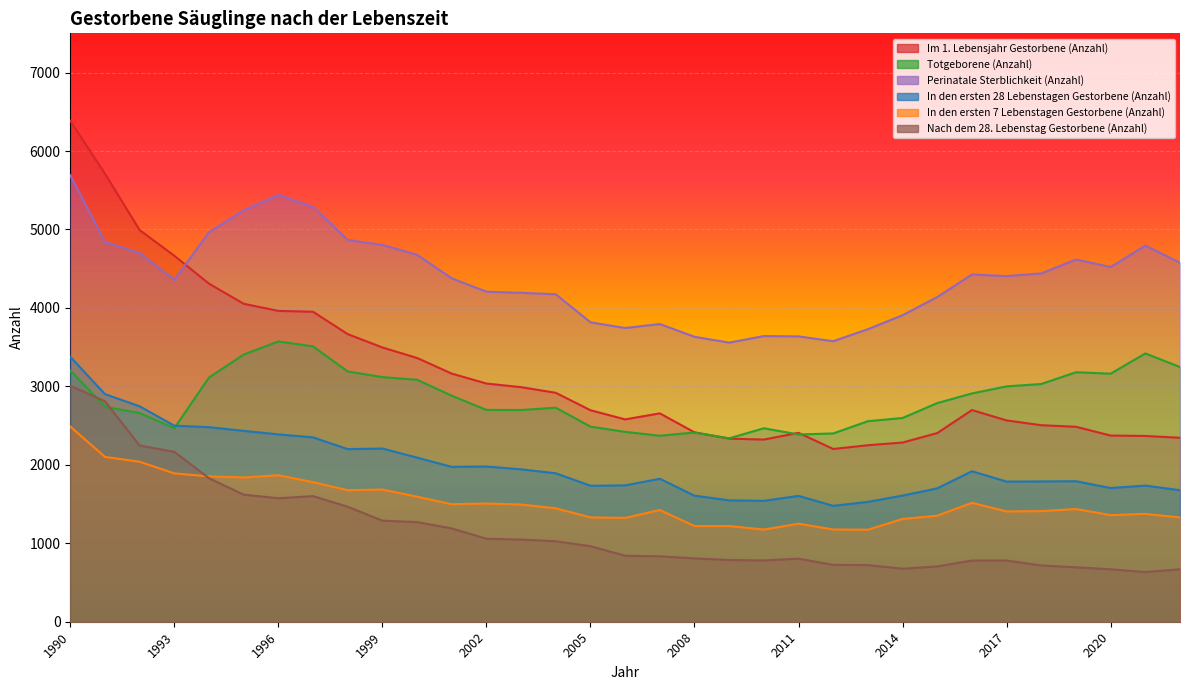

Reading left to right, list all the values displayed in this chart.

Im 1. Lebensjahr Gestorbene (Anzahl): 6385	5711	4992	4665	4309	4053	3962	3951	3666	3496	3362	3163	3036	2990	2918	2696	2579	2656	2414	2334	2322	2408	2202	2250	2284	2405	2698	2566	2505	2485	2373	2368	2345
Totgeborene (Anzahl): 3202	2741	2660	2467	3113	3405	3573	3510	3190	3118	3084	2881	2700	2699	2728	2487	2420	2371	2412	2338	2466	2387	2400	2556	2597	2787	2910	3000	3030	3180	3162	3420	3247
Perinatale Sterblichkeit (Anzahl): 5690	4842	4699	4358	4966	5244	5440	5289	4867	4803	4678	4377	4207	4193	4174	3817	3744	3795	3632	3558	3641	3637	3576	3729	3907	4139	4426	4406	4440	4617	4521	4795	4577
In den ersten 28 Lebenstagen Gestorbene (Anzahl): 3377	2901	2746	2499	2480	2433	2388	2350	2200	2208	2092	1974	1978	1943	1892	1733	1738	1822	1607	1547	1541	1604	1477	1528	1608	1700	1918	1786	1788	1791	1704	1735	1676
In den ersten 7 Lebenstagen Gestorbene (Anzahl): 2488	2101	2039	1891	1853	1839	1867	1779	1677	1685	1594	1498	1507	1494	1446	1330	1324	1424	1220	1220	1175	1250	1176	1173	1310	1352	1516	1406	1410	1437	1359	1375	1330
Nach dem 28. Lebenstag Gestorbene (Anzahl): 3008	2810	2246	2166	1829	1620	1574	1601	1466	1288	1270	1189	1058	1047	1026	963	841	834	807	787	781	804	725	722	676	705	780	780	717	694	669	633	669